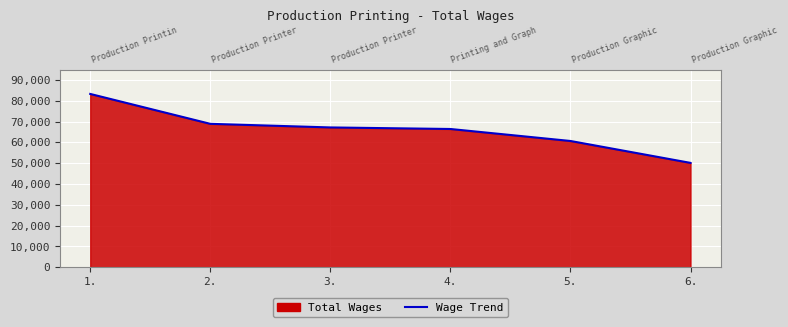

True or false: the data shows 68910 at 2..

True